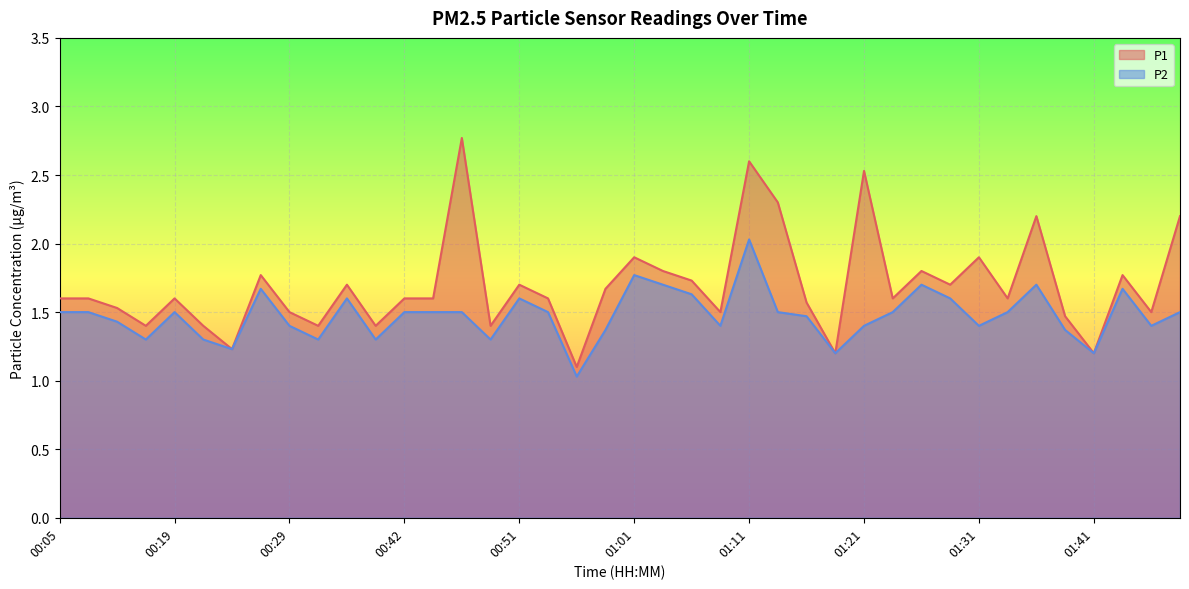

What is the approximate value of P2 at 00:54?

1.5